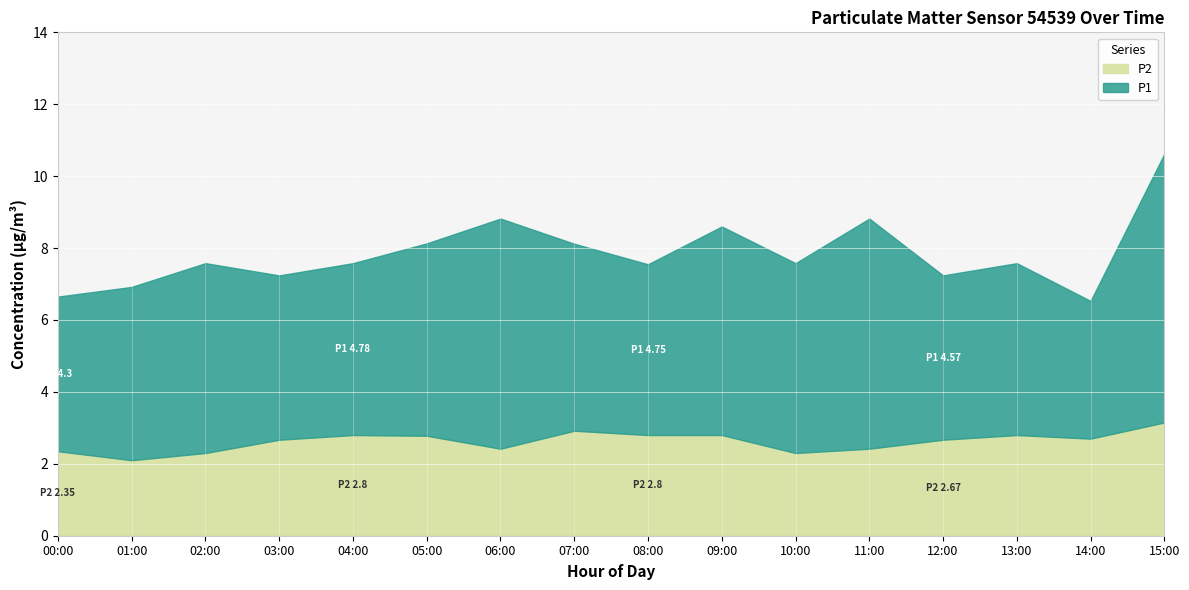

True or false: P2 and P1 intersect in this chart.

False